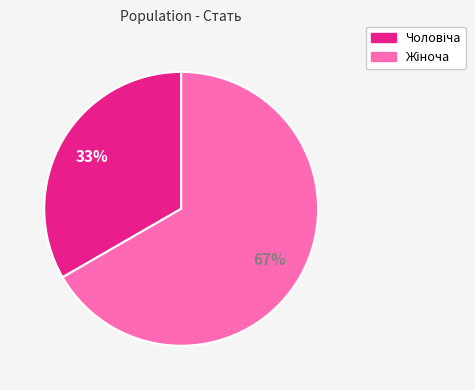

To the nearest percent, what is the average slice percentage?

50%